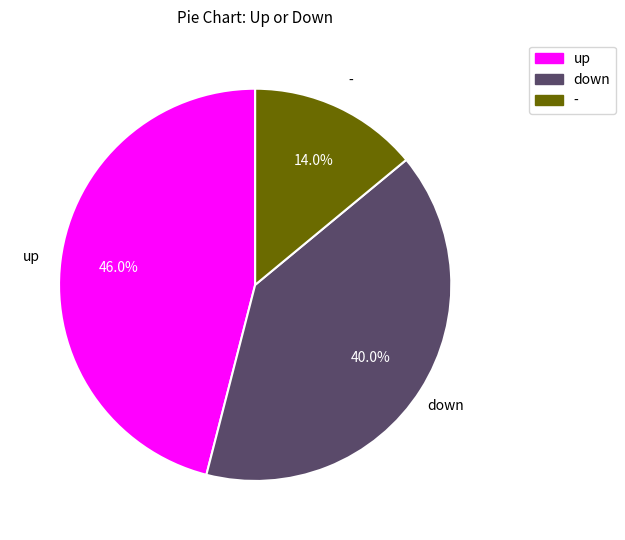

True or false: - accounts for 14% of the total.

True